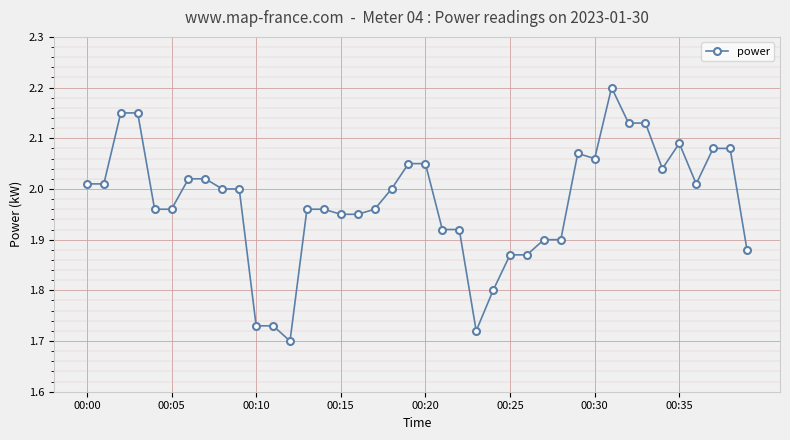

What is the greatest value displayed?

2.2